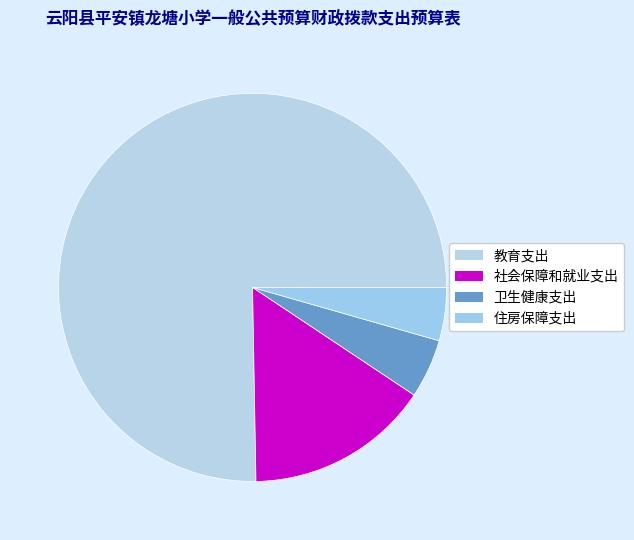

How much of the chart is everything except 社会保障和就业支出?

84.6%